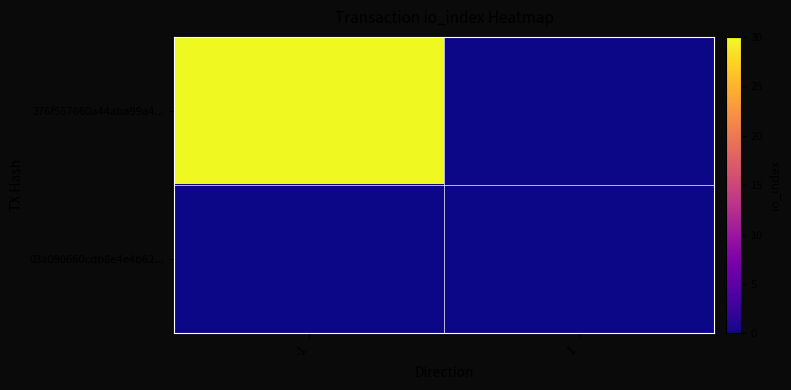

At which category is the sum across all series the highest?

-1